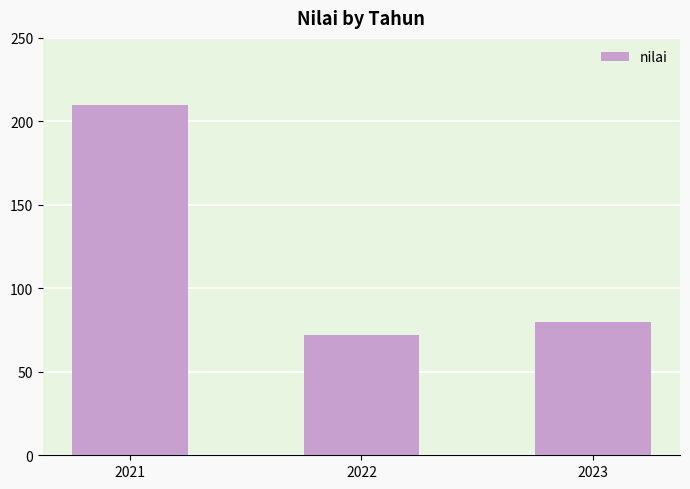

What is the average value?

121